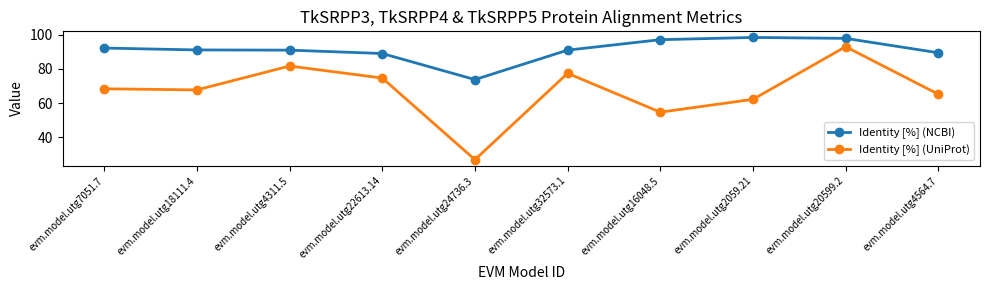

Is the value of Identity [%] (UniProt) at evm.model.utg4564.7 greater than the value of Identity [%] (NCBI) at evm.model.utg22613.14?

No